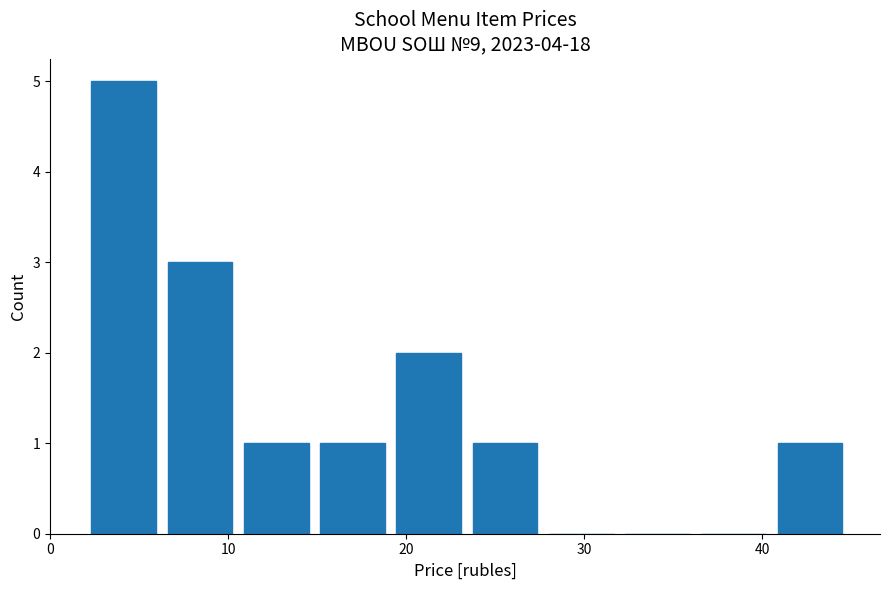

Reading left to right, list every bar in this chart as the range it spans on the x-axis followed by its height. Neither the bar edges nor the heights are printed on the chart, so give them approximately, as read against the axes.

2 to 6: 5
6 to 11: 3
11 to 15: 1
15 to 19: 1
19 to 23: 2
23 to 28: 1
28 to 32: 0
32 to 36: 0
36 to 41: 0
41 to 45: 1